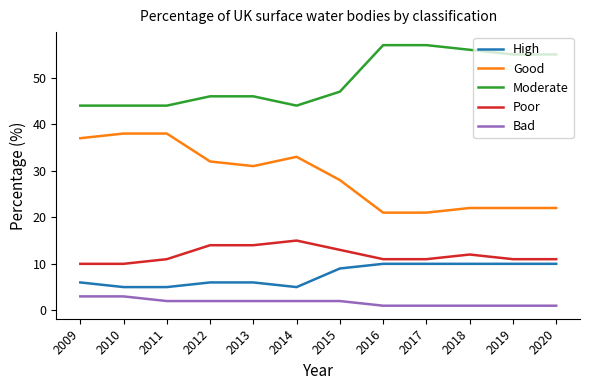

List the series in order of their peak value, lowest first.

Bad, High, Poor, Good, Moderate